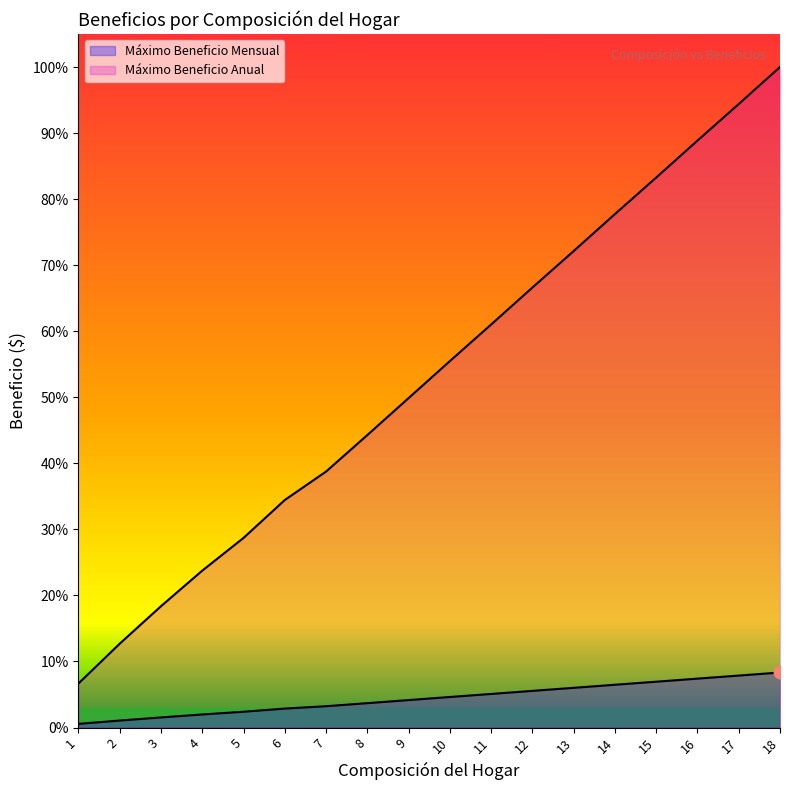

At 5, list the series in order from smallest to largest.

Máximo Beneficio Mensual, Máximo Beneficio Anual